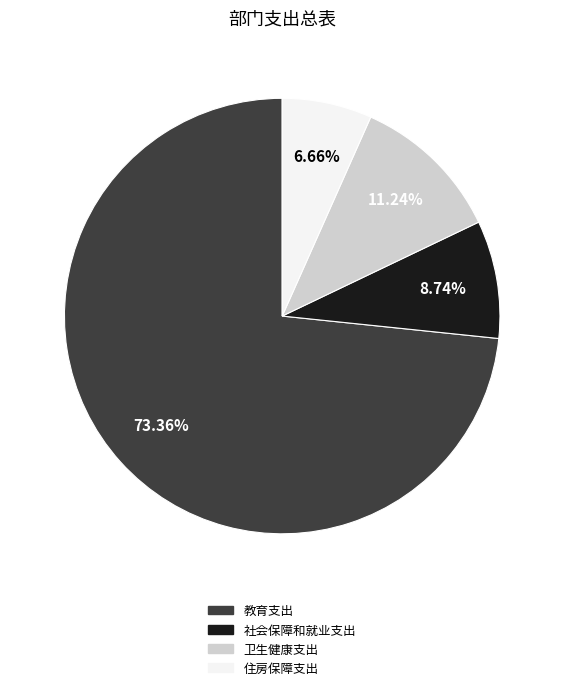

To the nearest percent, what is the combined percentage of 住房保障支出 and 社会保障和就业支出?

15%